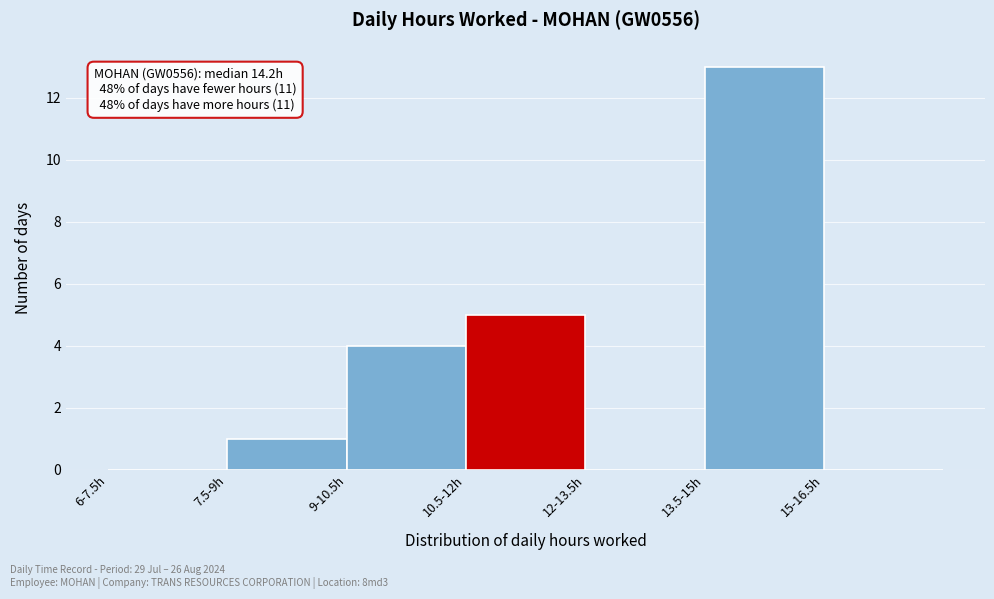

Reading left to right, what are all the values shown in this chart?

6-7.5h=0	7.5-9h=1	9-10.5h=4	10.5-12h=5	12-13.5h=0	13.5-15h=13	15-16.5h=0